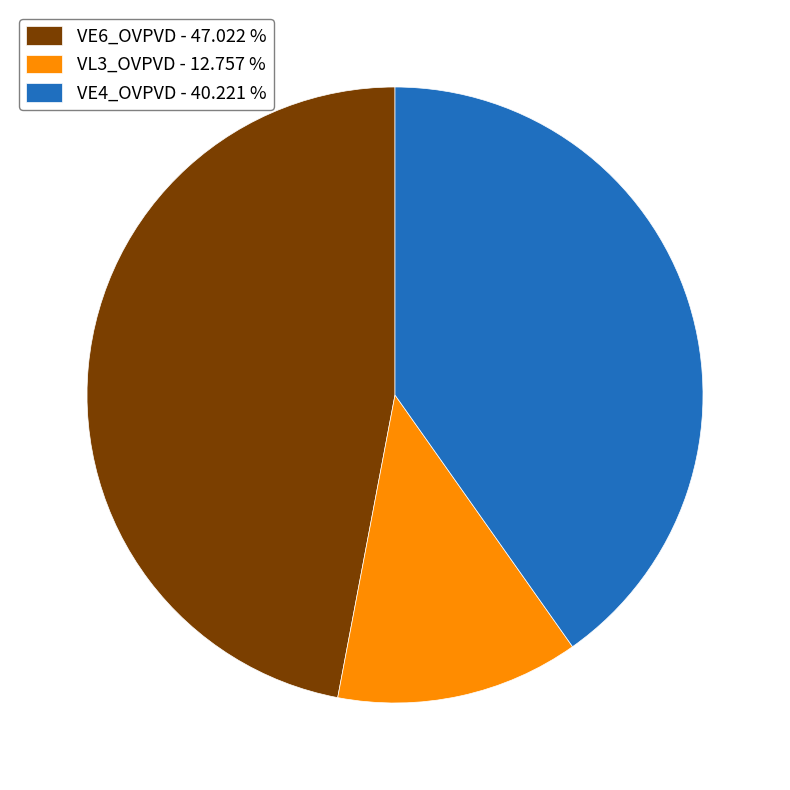

How many segments does this pie chart have?

3